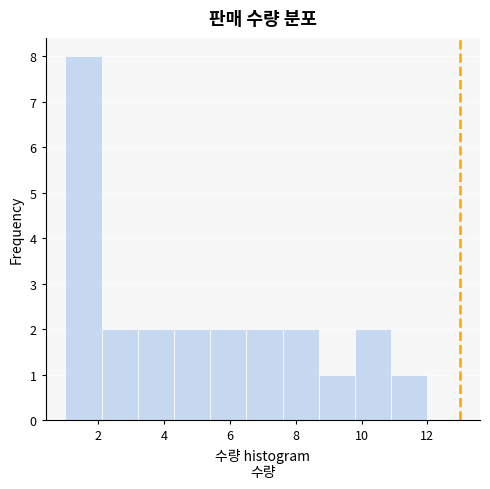

Reading left to right, list every bar in this chart as the range it spans on the x-axis followed by its height. Neither the bar edges nor the heights are printed on the chart, so give them approximately, as read against the axes.

1.0 to 2.1: 8
2.1 to 3.2: 2
3.2 to 4.3: 2
4.3 to 5.4: 2
5.4 to 6.5: 2
6.5 to 7.6: 2
7.6 to 8.7: 2
8.7 to 9.8: 1
9.8 to 10.9: 2
10.9 to 12.0: 1